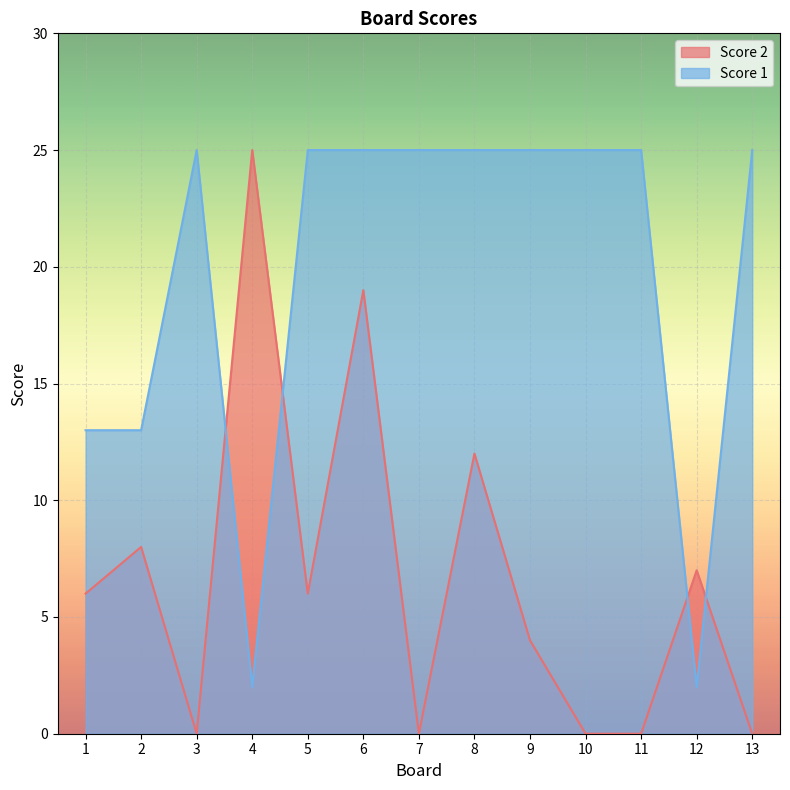

The value of Score 1 at 5 is 38. True or false?

False